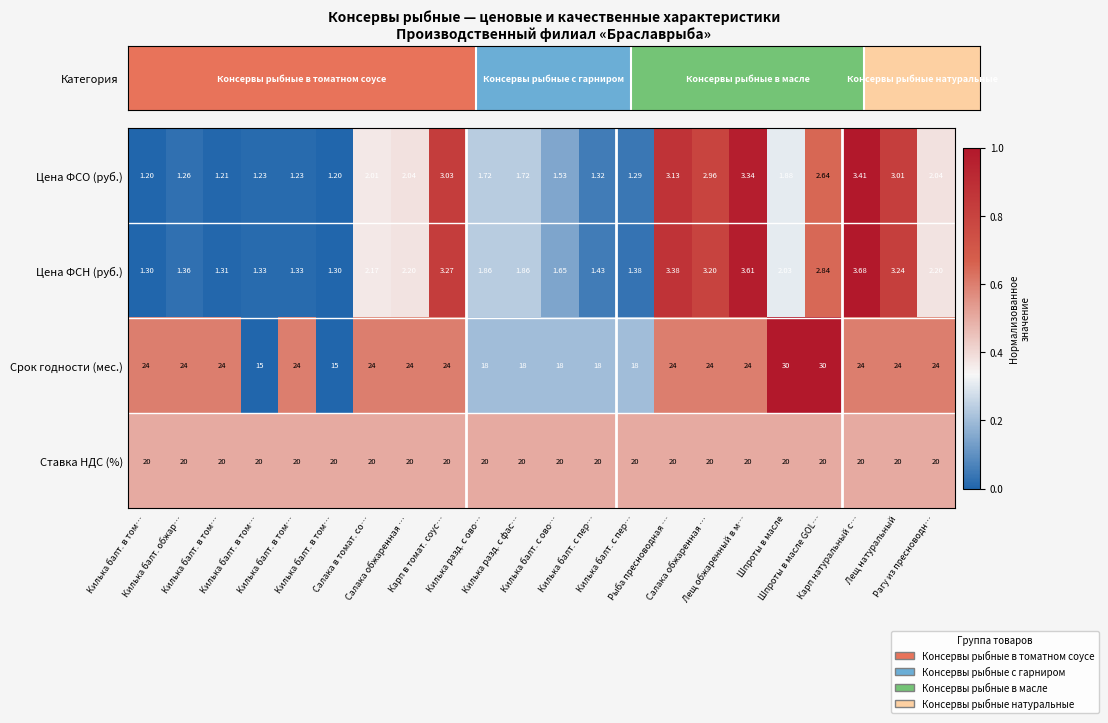

How many distinct data groups are displayed?

4